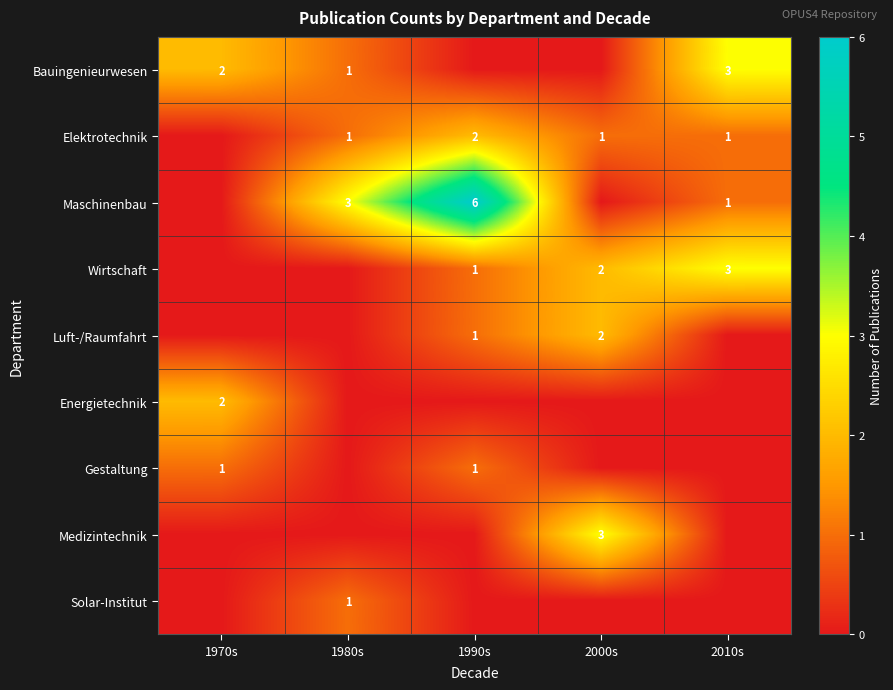

The value of Bauingenieurwesen at 1970s is 2. True or false?

True